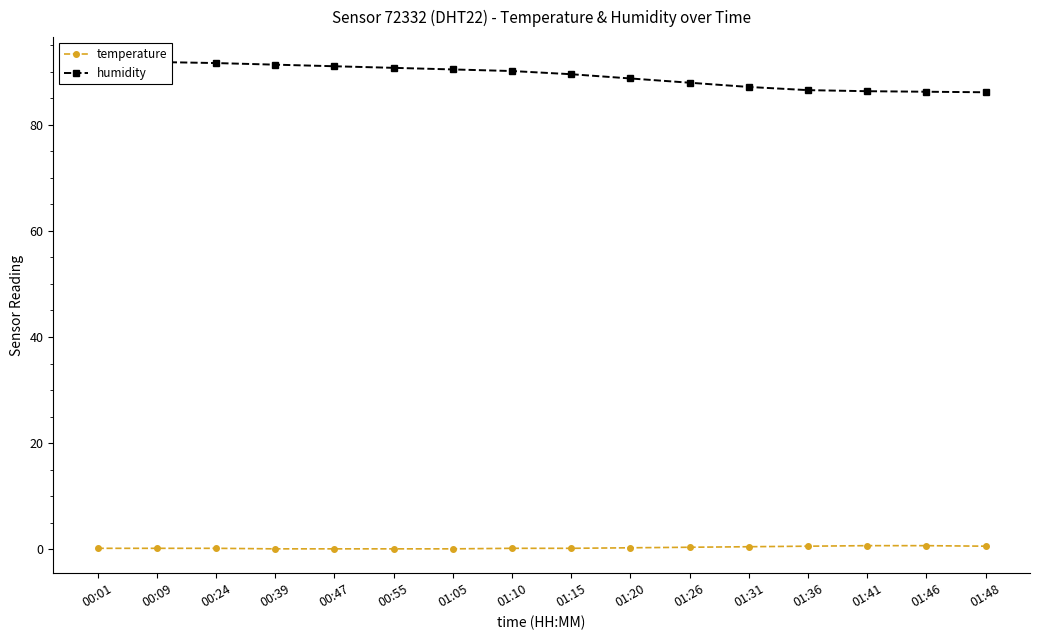

List the series in order of their peak value, lowest first.

temperature, humidity